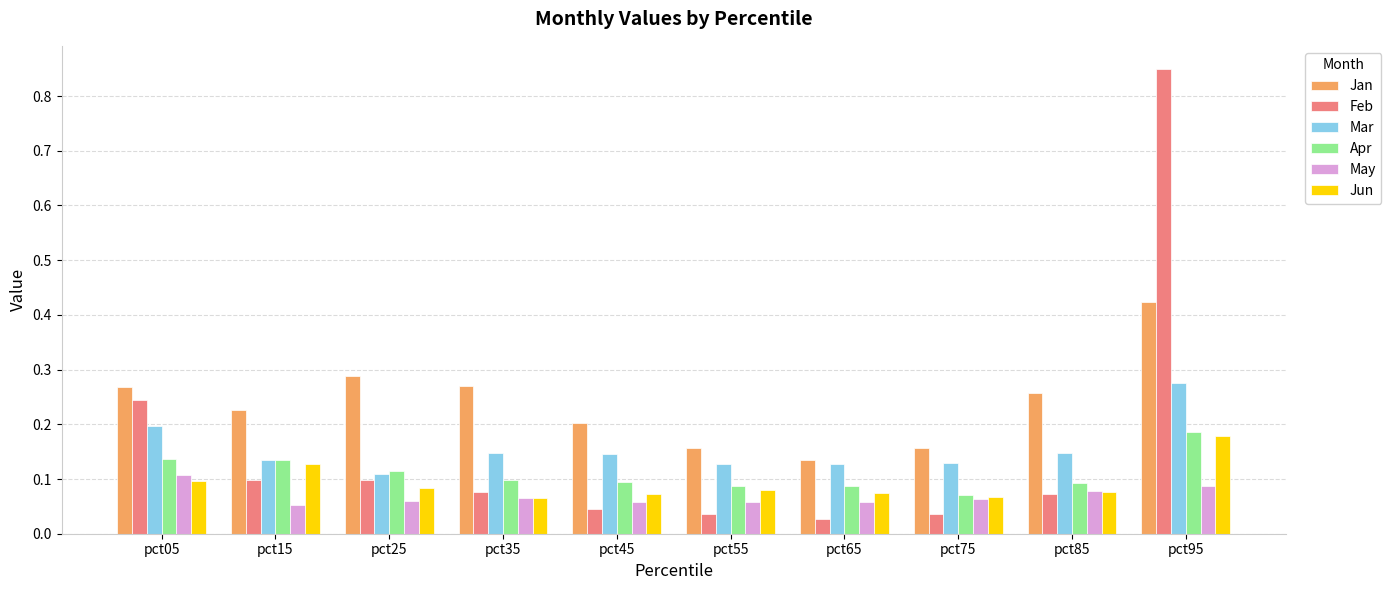

True or false: May has a value of 0.0 at pct25.

False